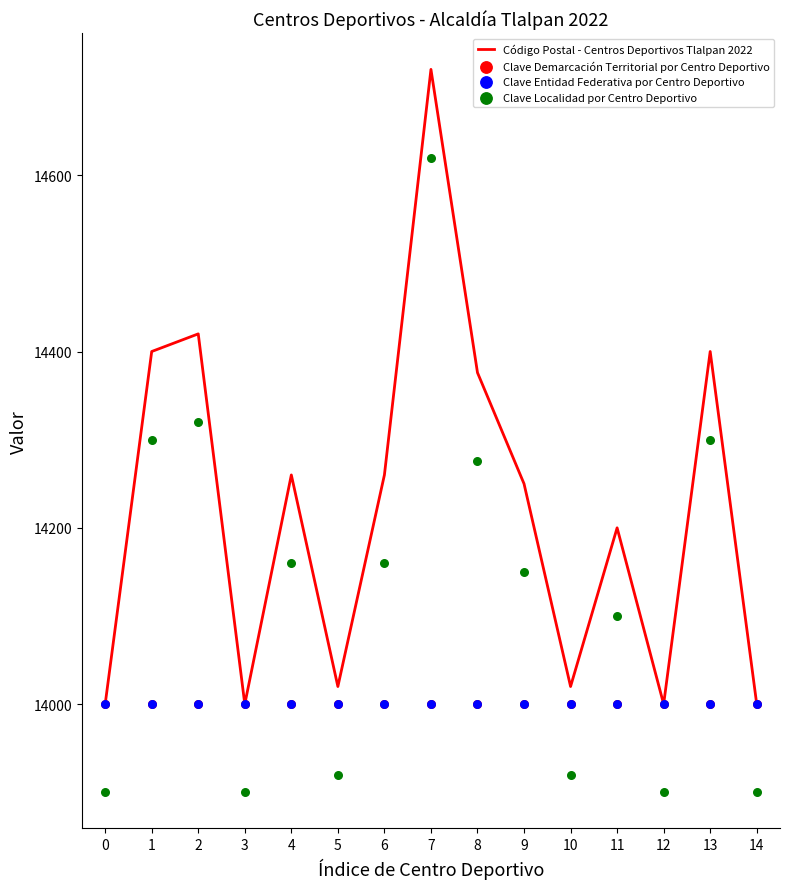

At which category is the sum across all series the highest?

7